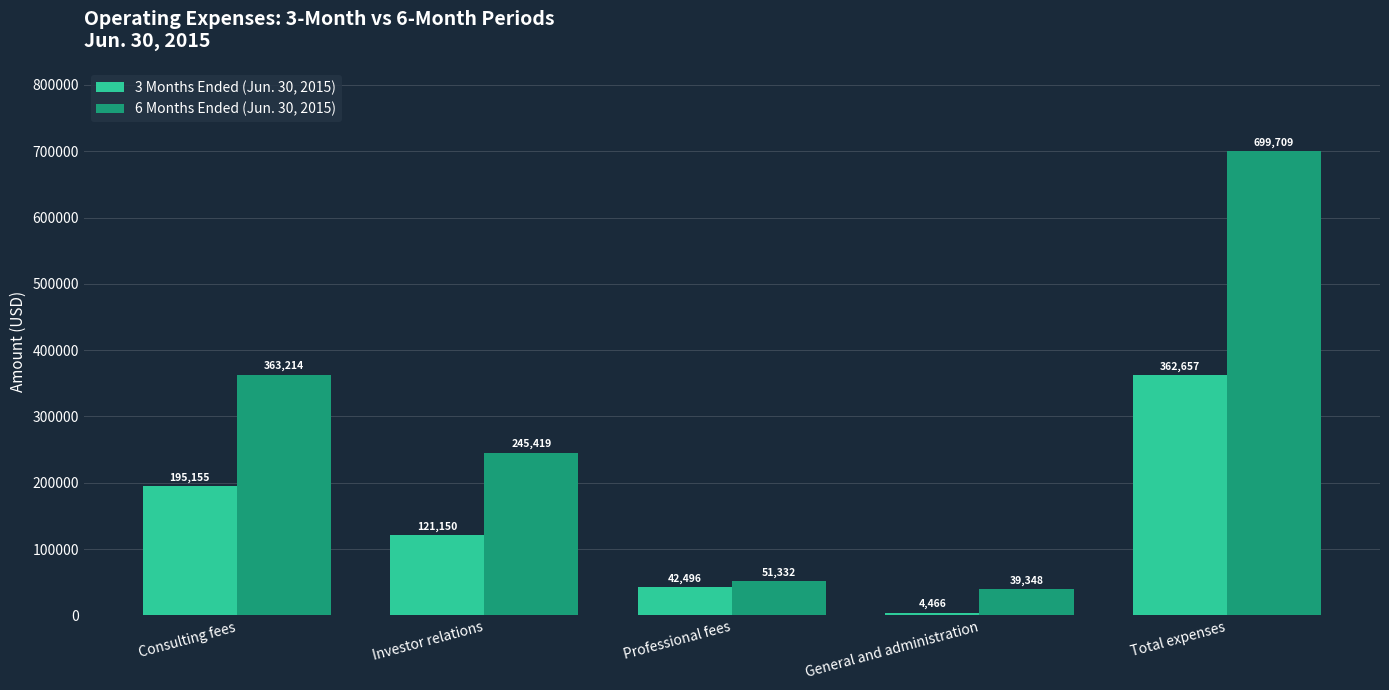

Reading left to right, list all the values displayed in this chart.

3 Months Ended (Jun. 30, 2015): Consulting fees=195155	Investor relations=121150	Professional fees=42496	General and administration=4466	Total expenses=362657
6 Months Ended (Jun. 30, 2015): Consulting fees=363214	Investor relations=245419	Professional fees=51332	General and administration=39348	Total expenses=699709